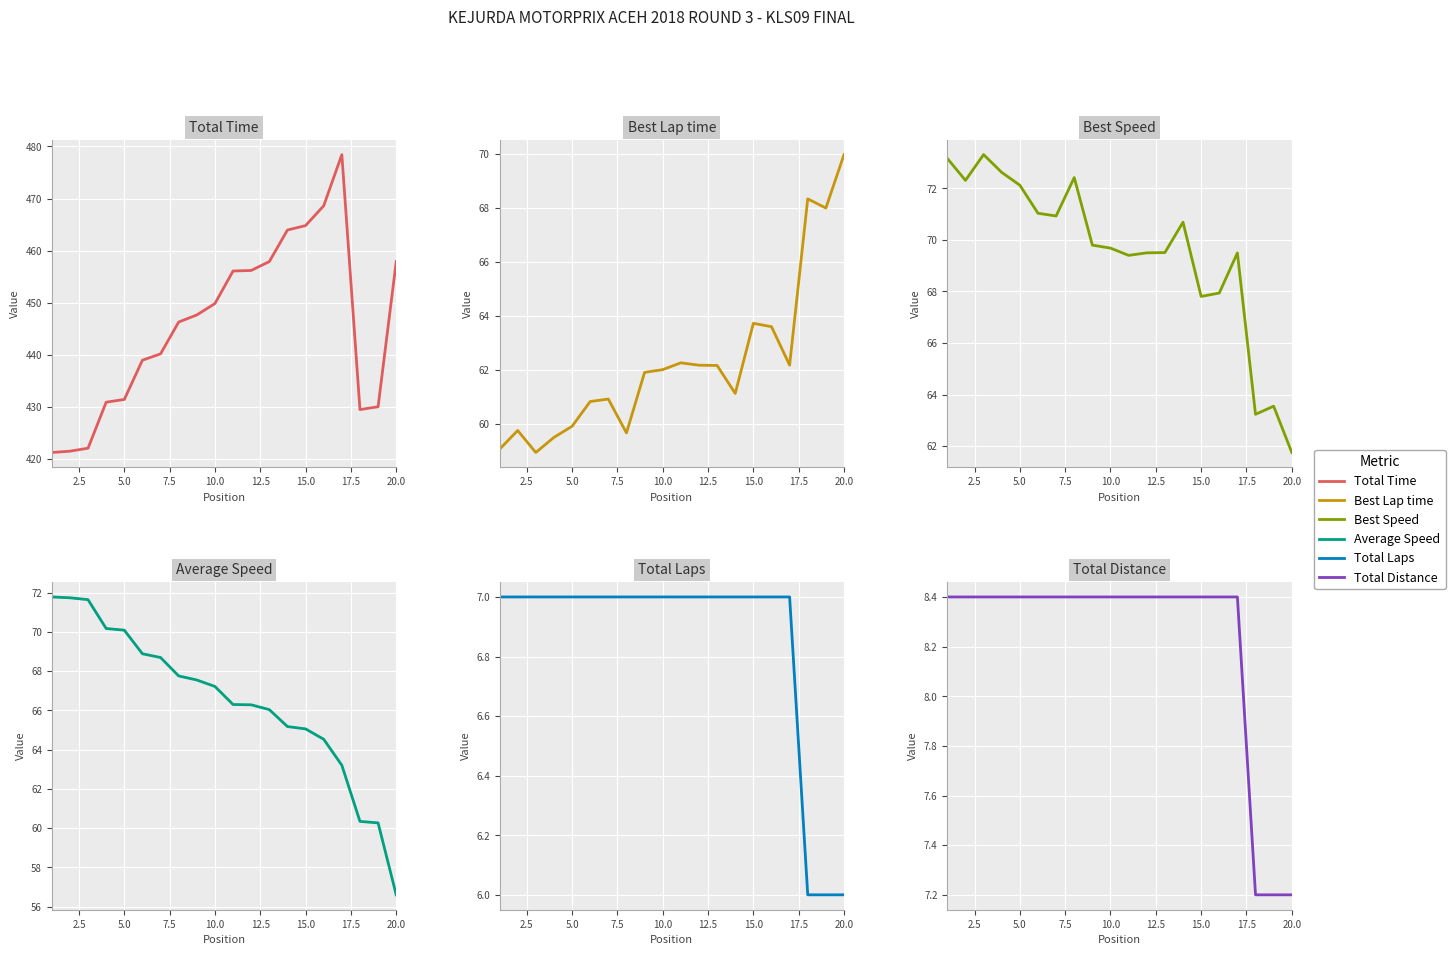

List the series in order of their peak value, lowest first.

Total Laps, Total Distance, Best Lap time, Average Speed, Best Speed, Total Time